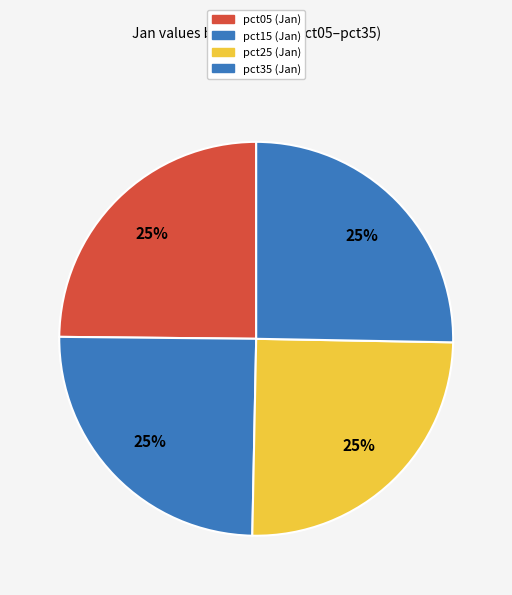

Is there any slice that represents more than half of the pie?

No